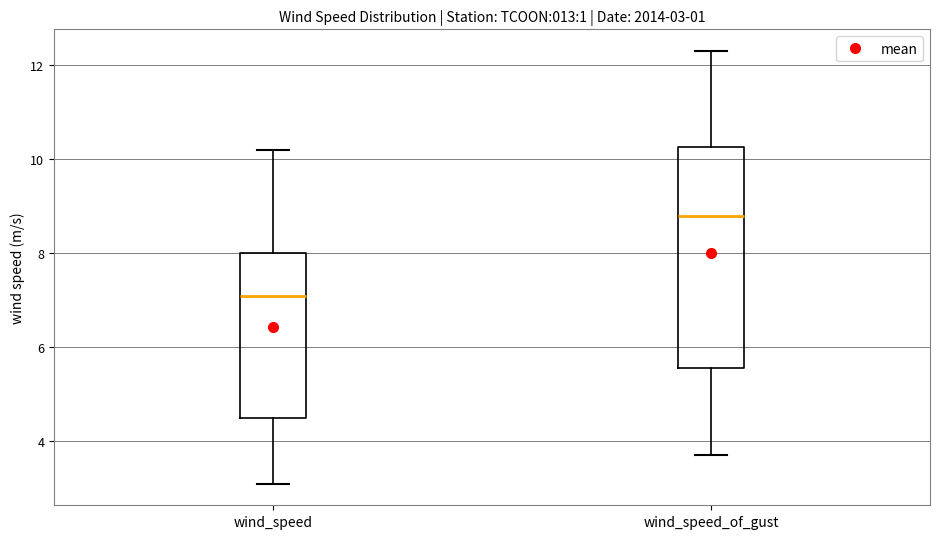

Which box has the highest median line?

wind_speed_of_gust